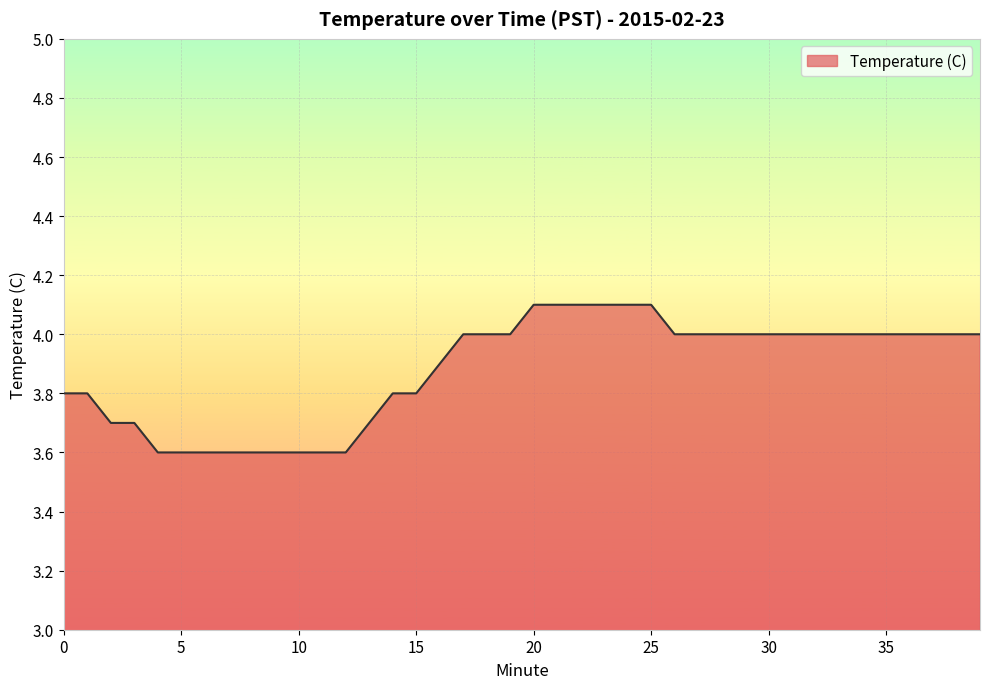

What is the difference between the maximum and minimum values?

0.5